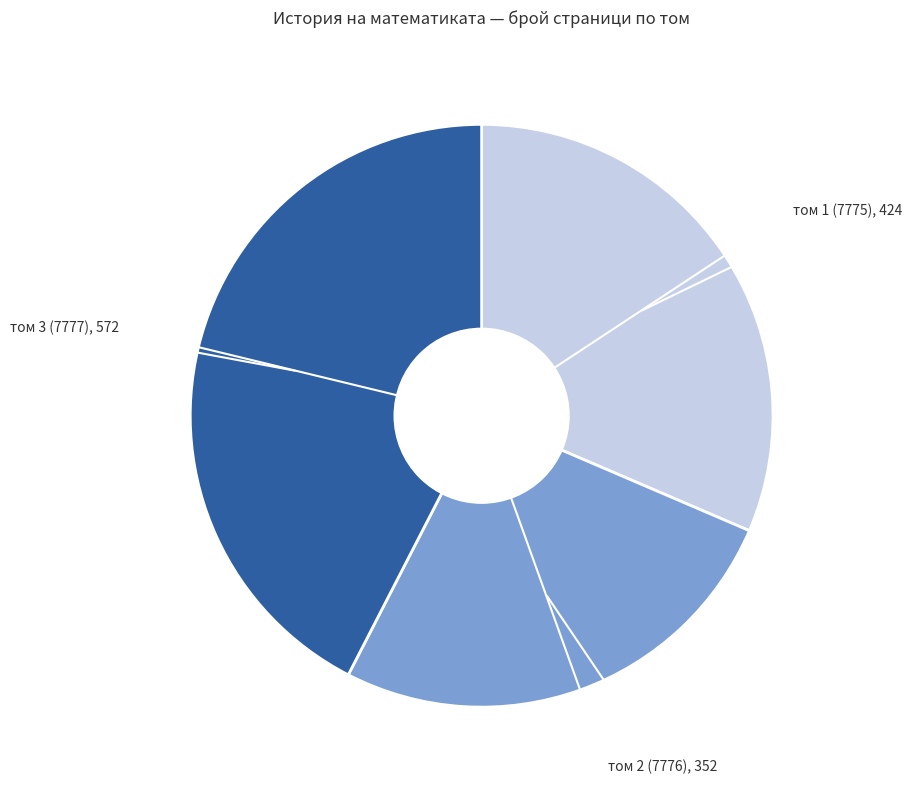

Is there a majority slice in this chart?

No